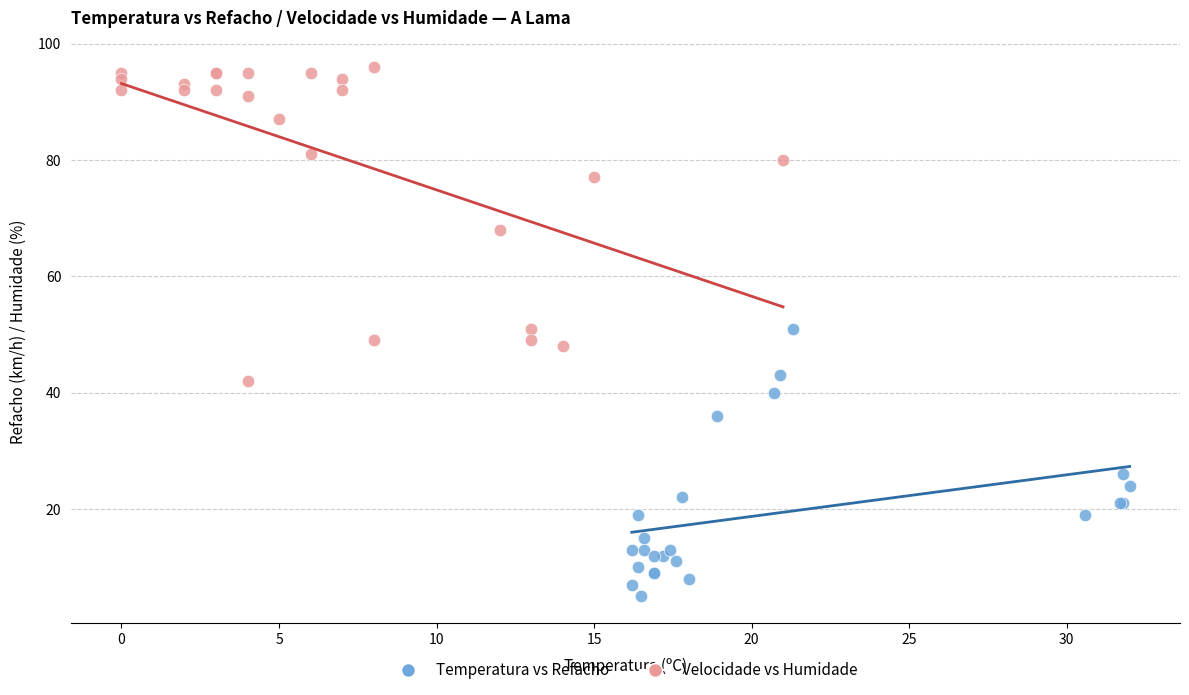

Which series contains the lowest Y value?

Temperatura vs Refacho